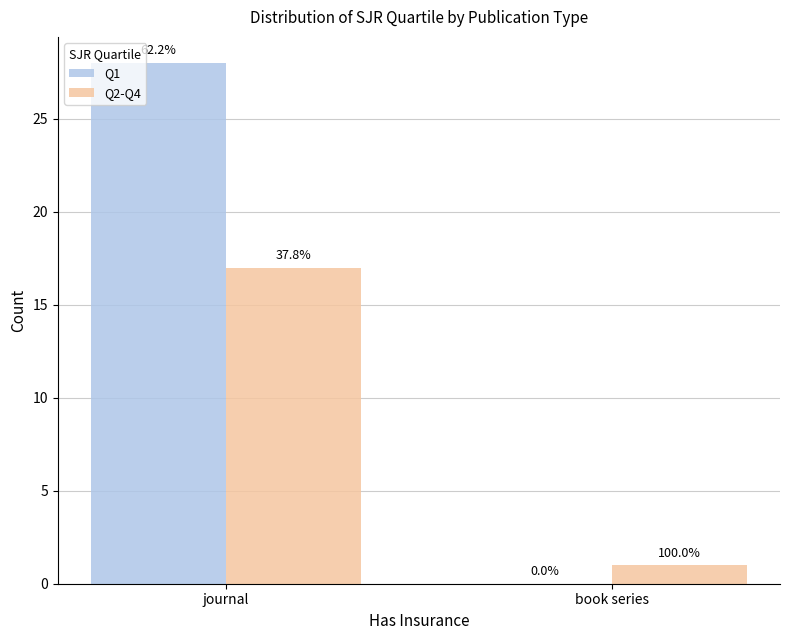

Are the bars horizontal?

No